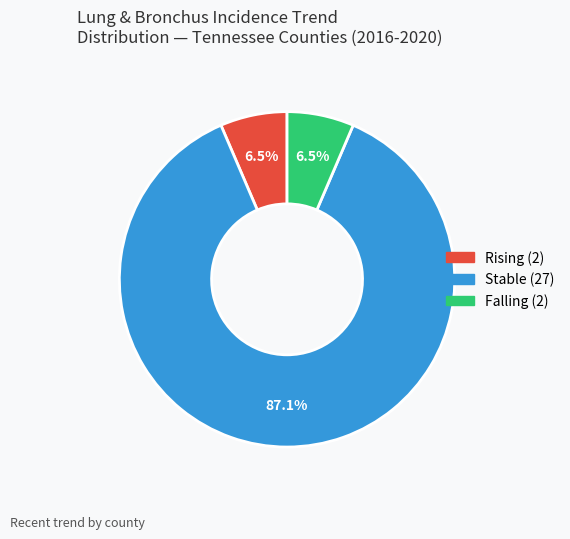

Is there any slice that represents more than half of the pie?

Yes